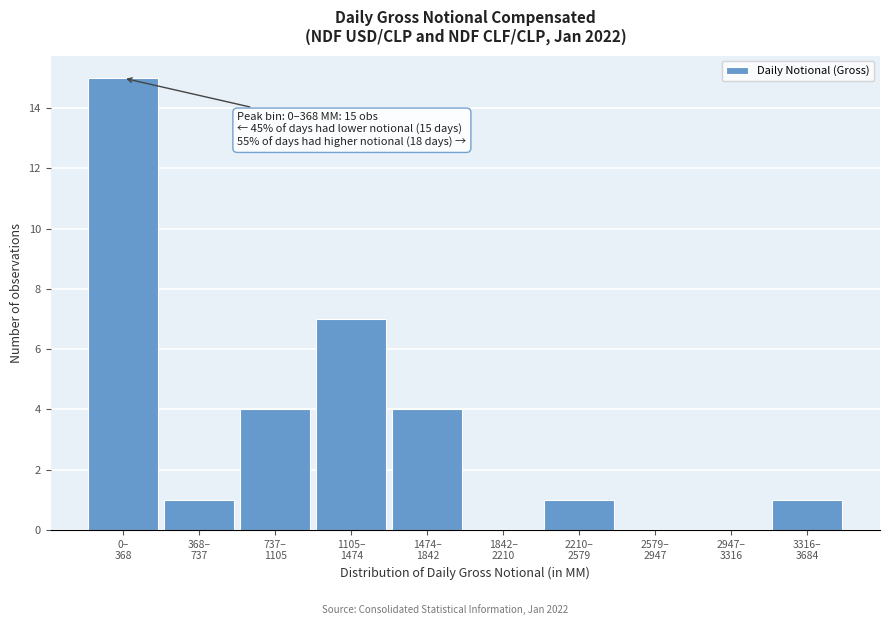

What is the sum of all values?

33